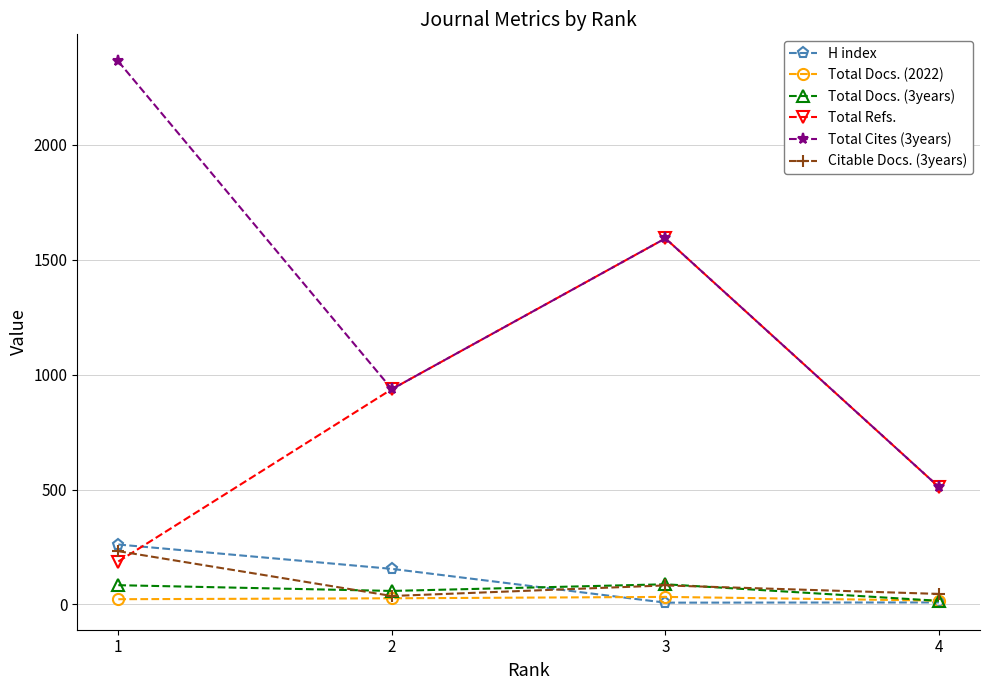

What is the highest value of the Total Refs. series?

1593